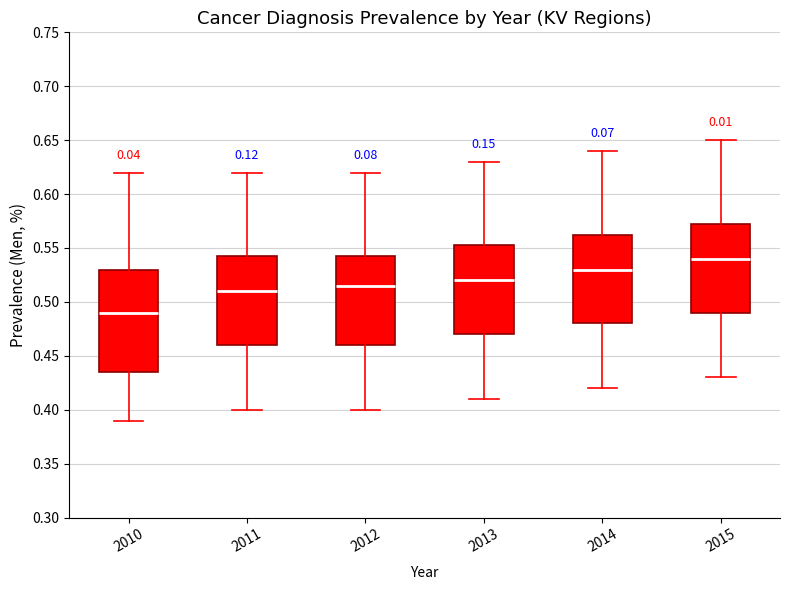

Reading left to right, transcribe this box plot: for each box, give where its median line is, the range the box spans, and where its two whiskers end, as read against the y-axis. The values are not printed on the chart, so give them approximately, as read against the axis.

2010: median 0.490, box 0.435 to 0.530, whiskers 0.390 to 0.620
2011: median 0.510, box 0.460 to 0.545, whiskers 0.400 to 0.620
2012: median 0.515, box 0.460 to 0.545, whiskers 0.400 to 0.620
2013: median 0.520, box 0.470 to 0.555, whiskers 0.410 to 0.630
2014: median 0.530, box 0.480 to 0.565, whiskers 0.420 to 0.640
2015: median 0.540, box 0.490 to 0.575, whiskers 0.430 to 0.650